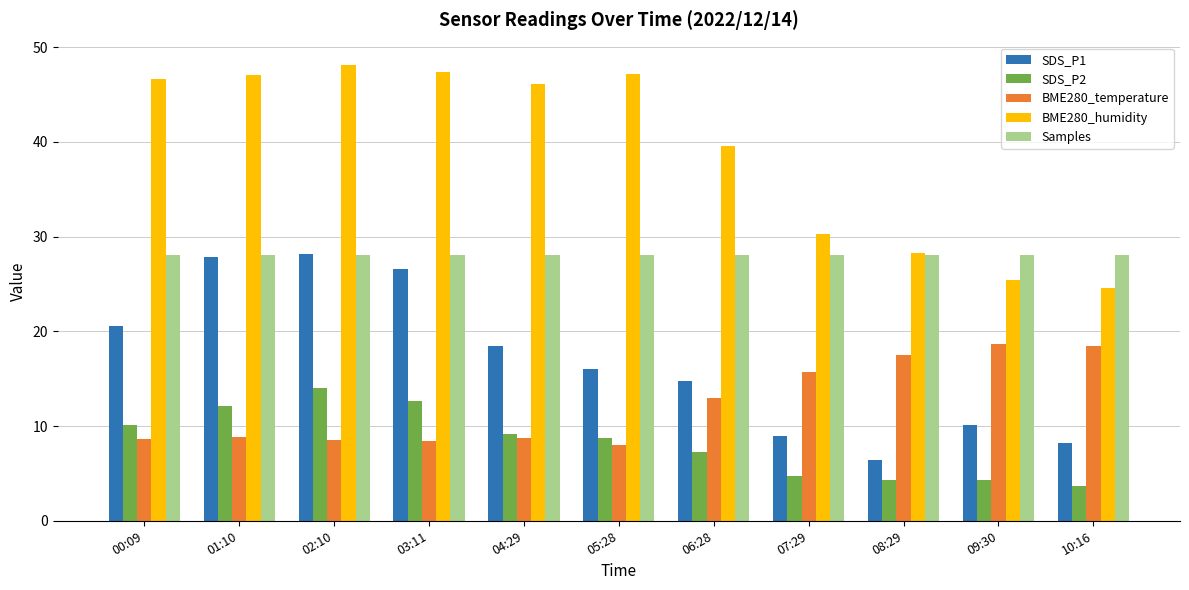

How many bars are there in each group?

5